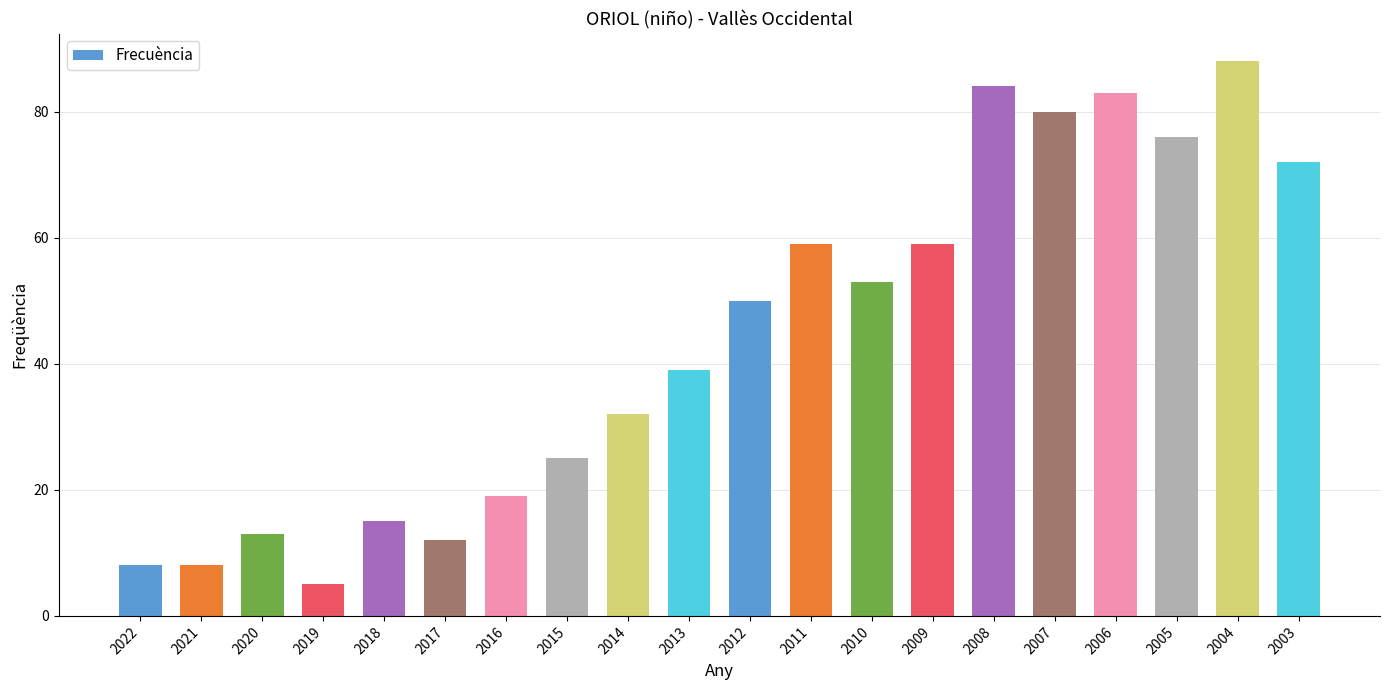

Which has a higher value, 2012 or 2022?

2012